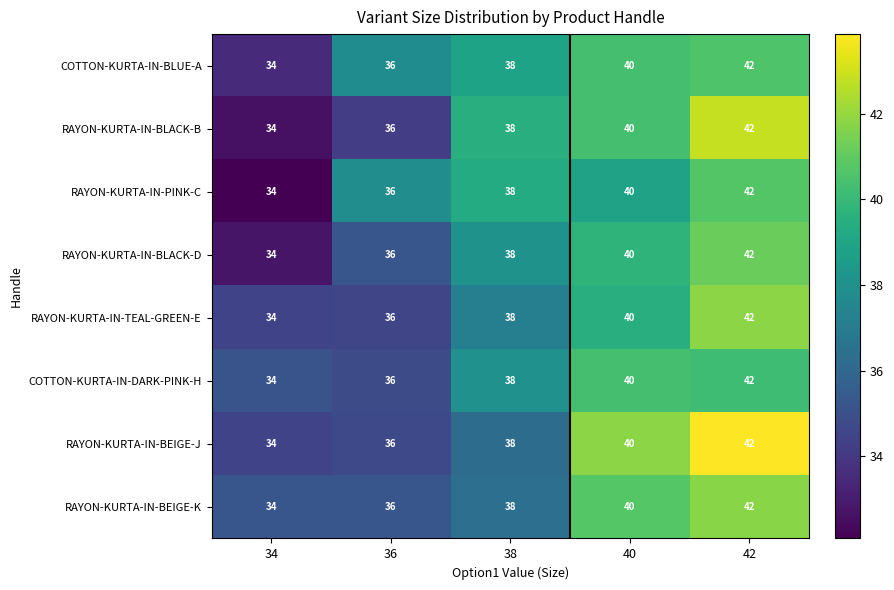

The RAYON-KURTA-IN-BEIGE-K series shows 62 at 36. True or false?

False